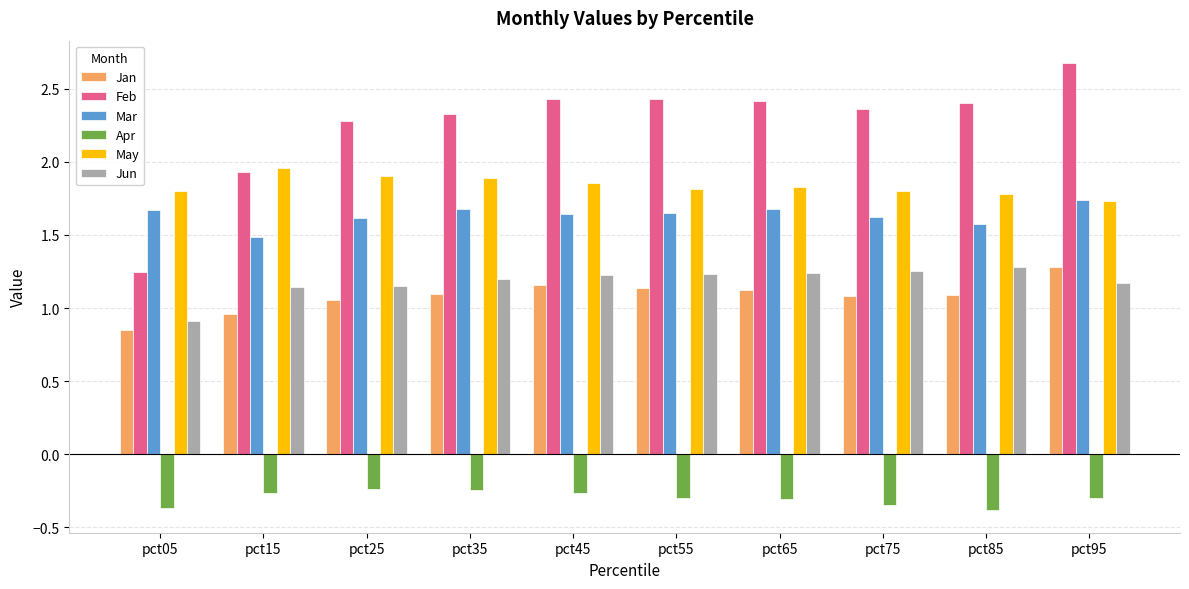

At which category does the chart reach its peak across all series?

pct95